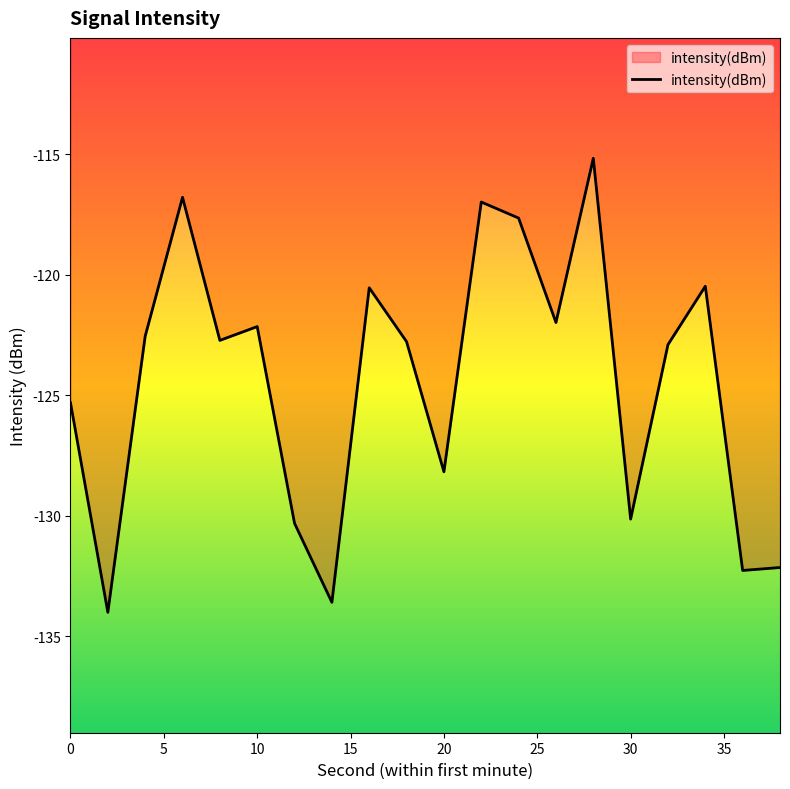

What is the minimum value shown in the chart?

-134.0